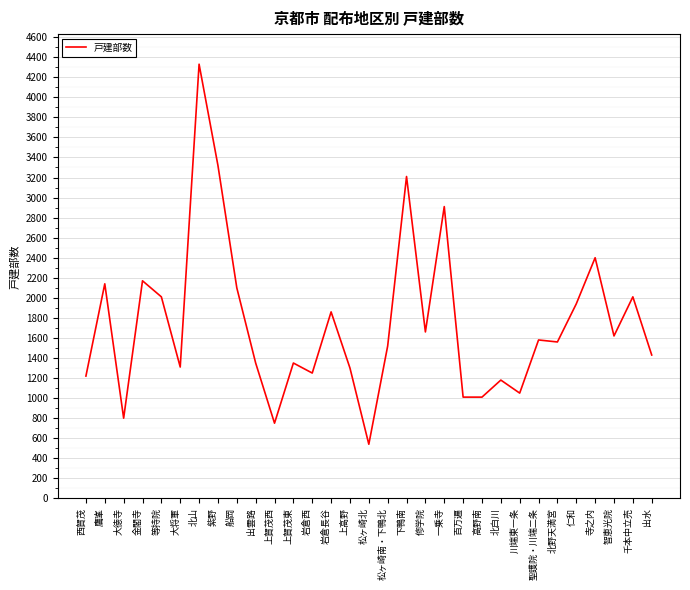

Is it true that the value at 聖護院・川端二条 is 1580?

True